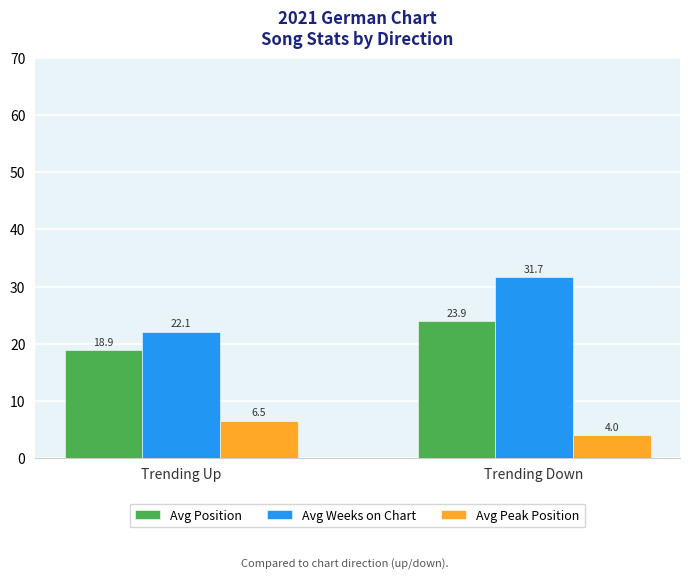

What is the sum of the Avg Position values at Trending Up and Trending Down?

42.8